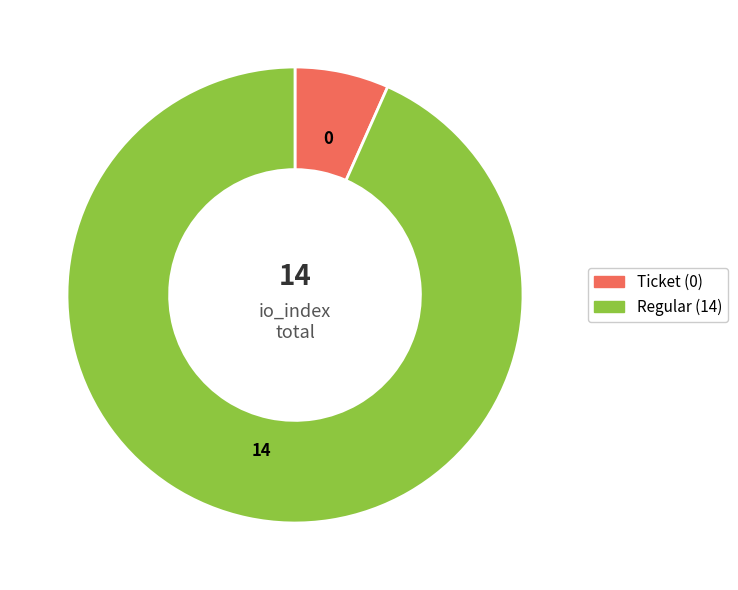

Is there any slice that represents more than half of the pie?

Yes